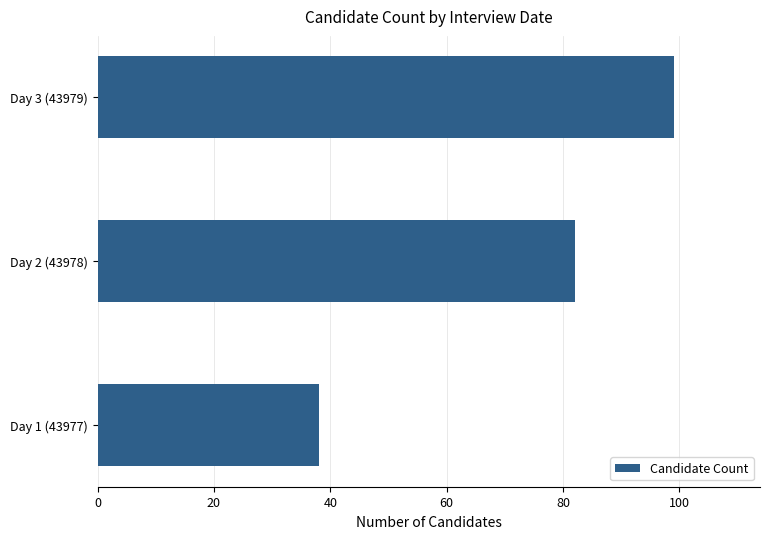

At which label is the value closest to 68?

Day 2 (43978)